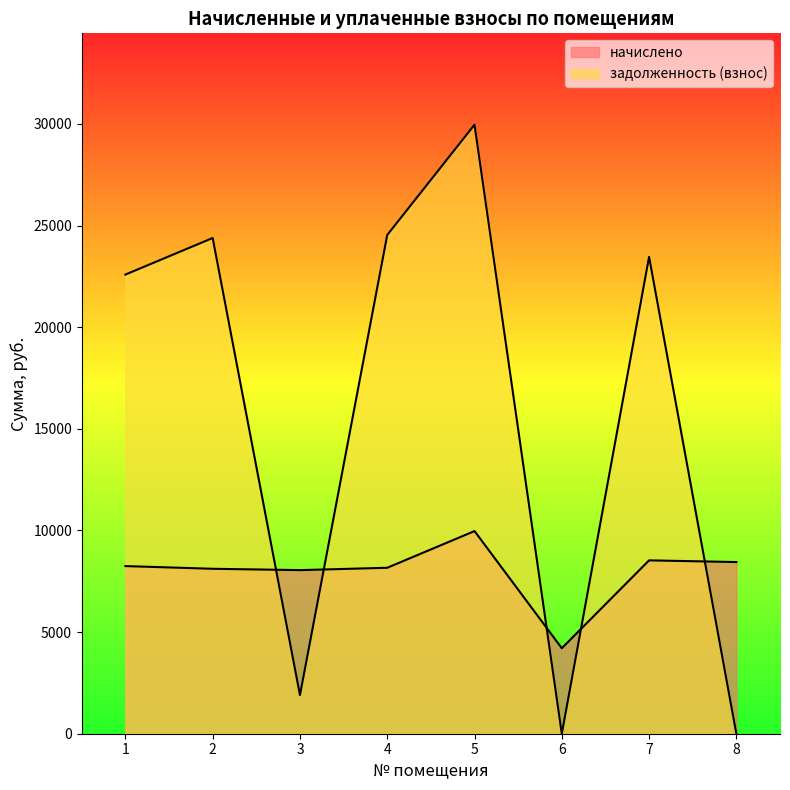

The value of задолженность (взнос) at 5 is 29961.5. True or false?

True